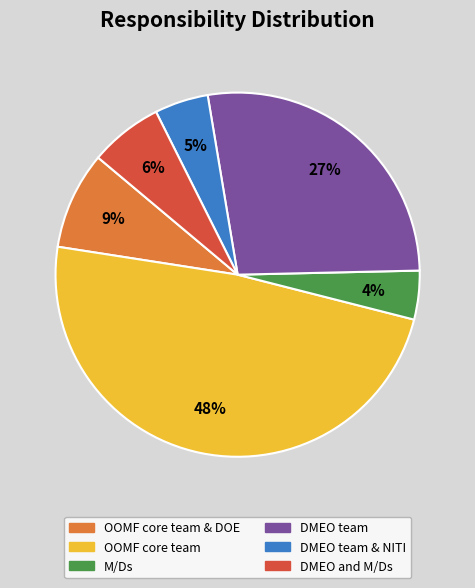

Does any single category account for the majority?

No